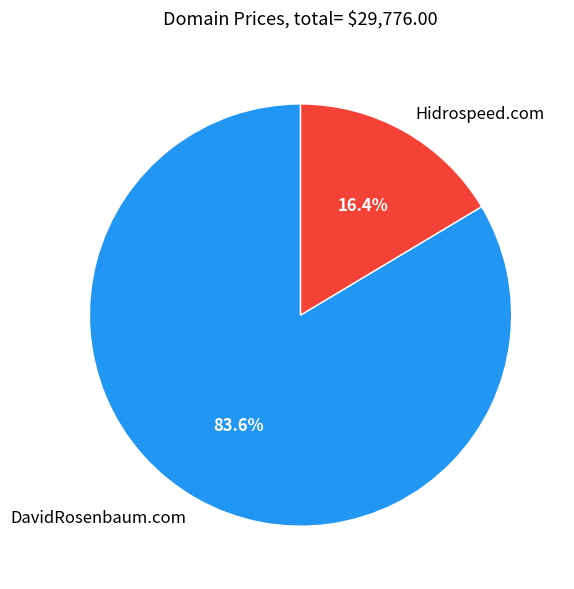

Combined, do DavidRosenbaum.com and Hidrospeed.com account for over 50%?

Yes